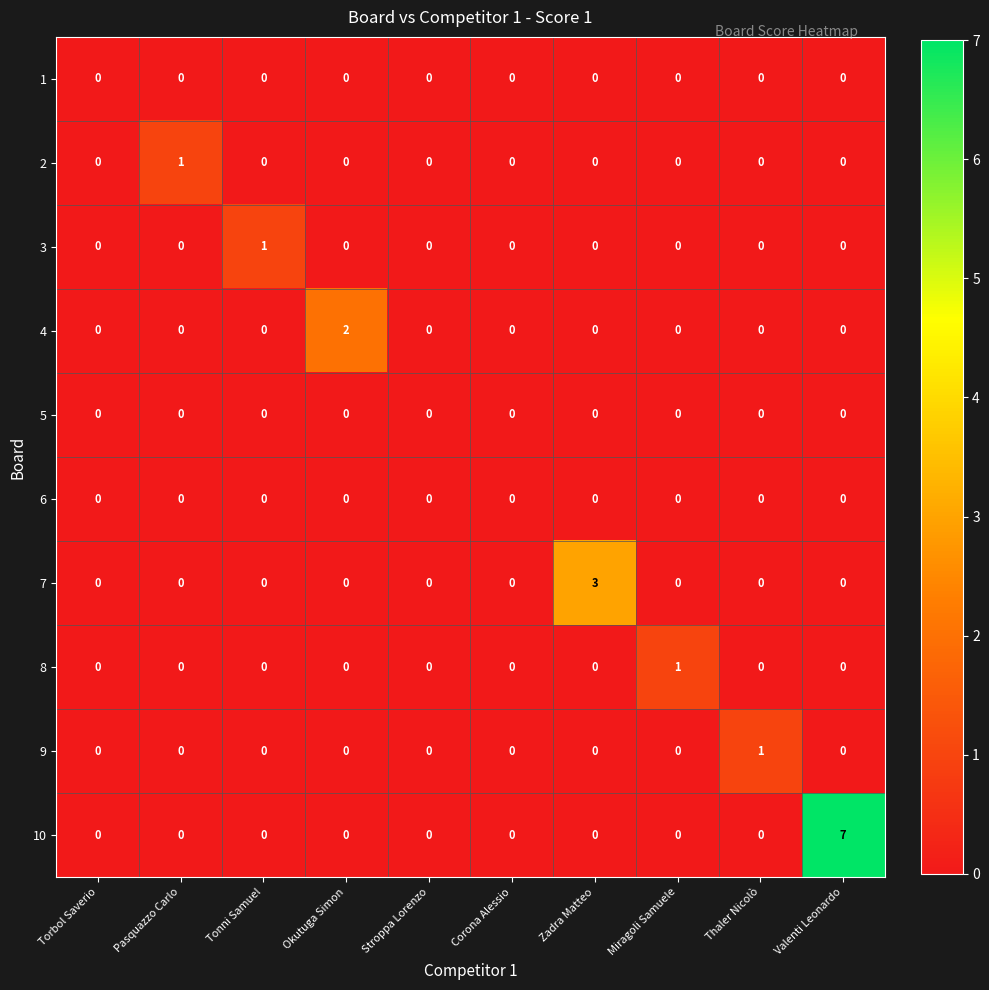

Is it true that 4 equals -1 at Thaler Nicolò?

False